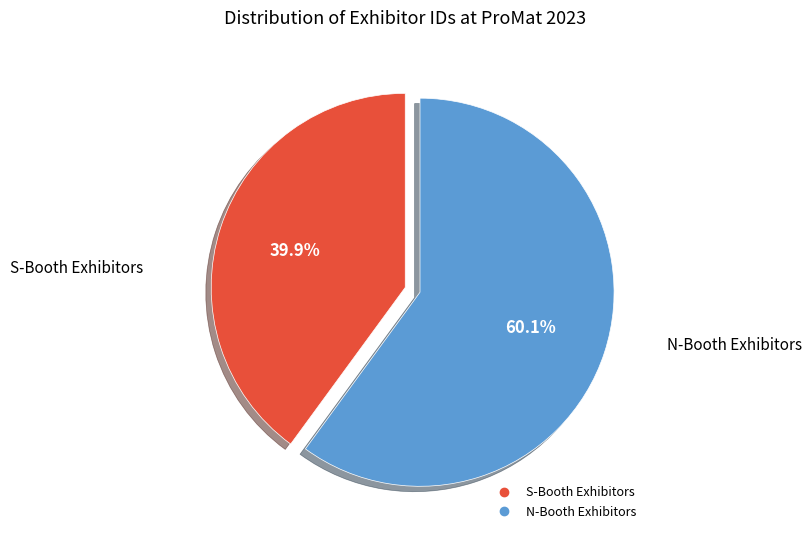

Is there any slice that represents more than half of the pie?

Yes